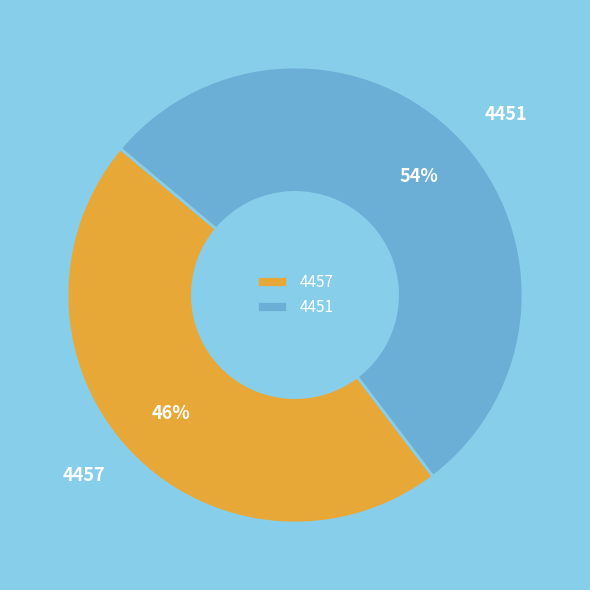

What is the smallest slice in the pie chart?

4457